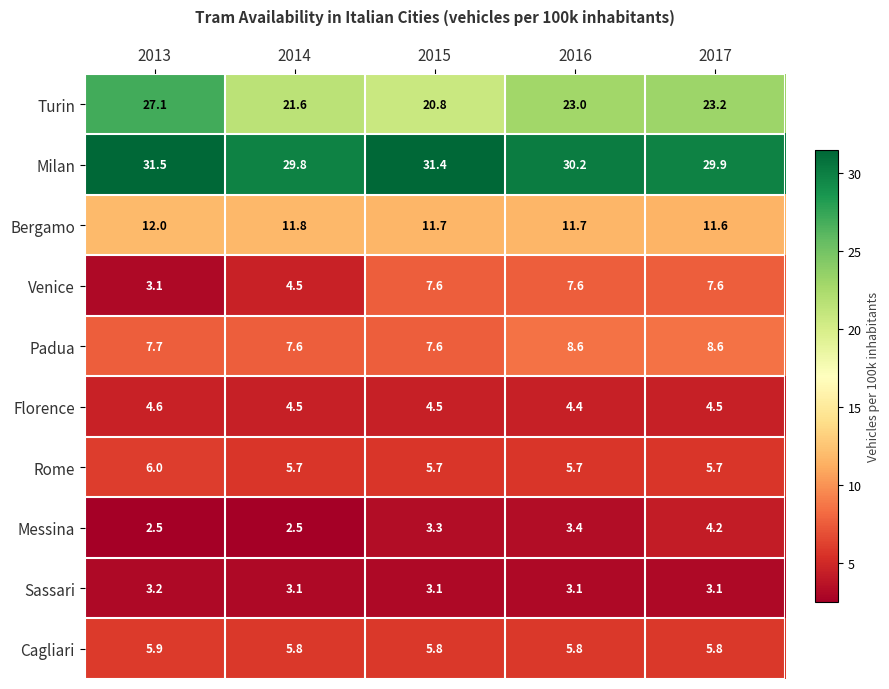

What is the greatest value displayed?

31.5